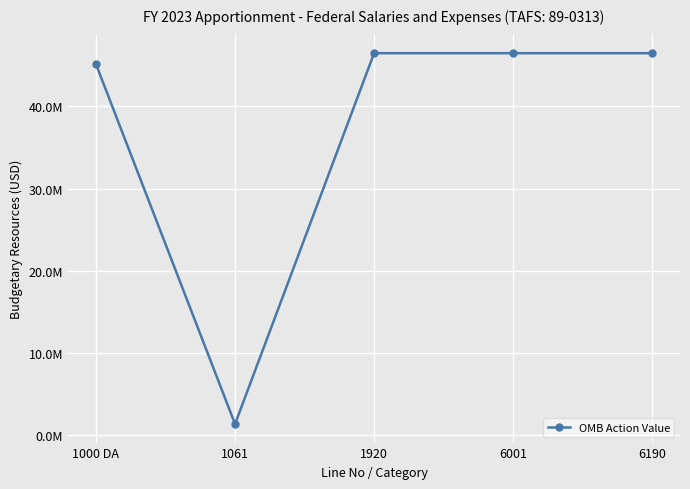

What is the difference between the values at 1061 and 1920?

45142125